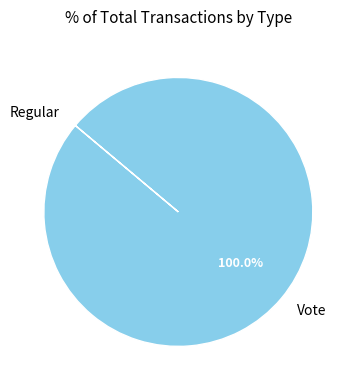

What percentage is the Vote slice, to the nearest percent?

100%